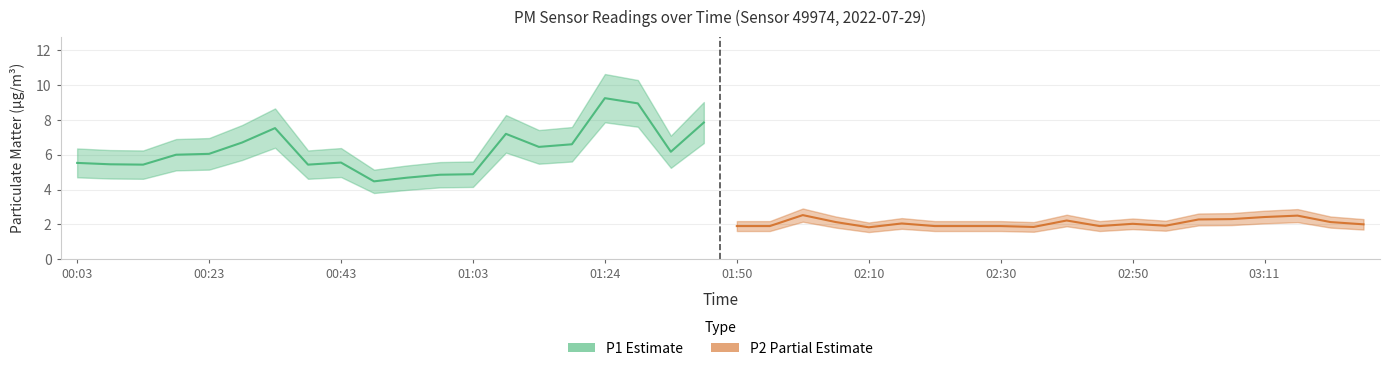

How many interior local peaks does the P2 (Partial Estimate) series have?

5